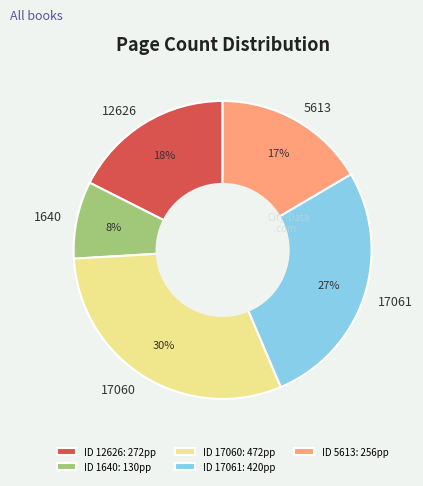

Which category has the smallest portion of the pie?

1640